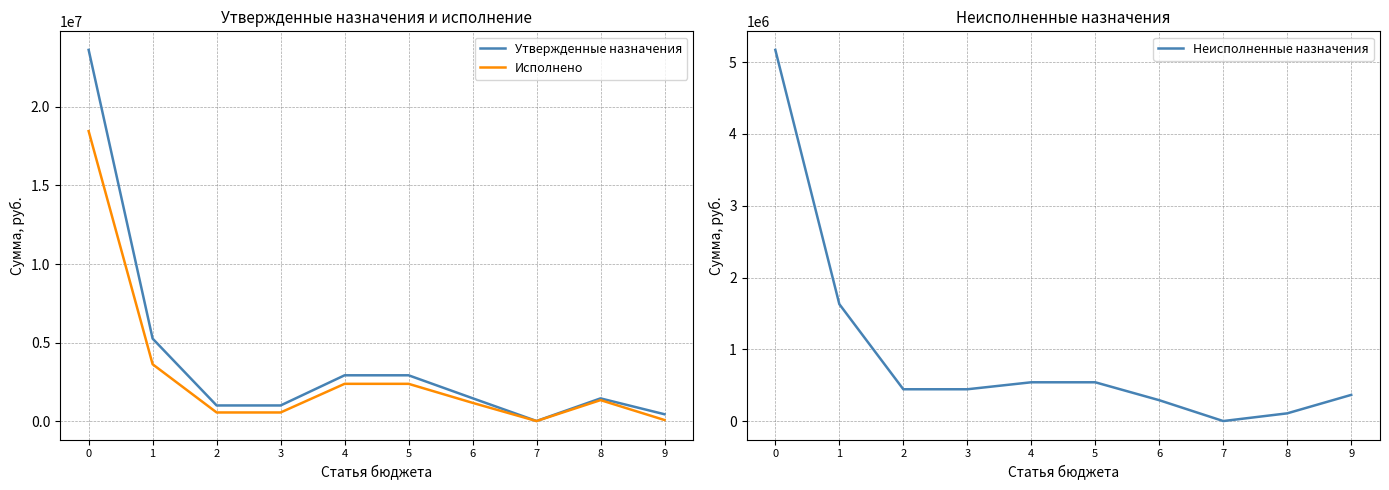

What is the difference between the second highest and second lowest values in the Утвержденные назначения series?

4812700.0